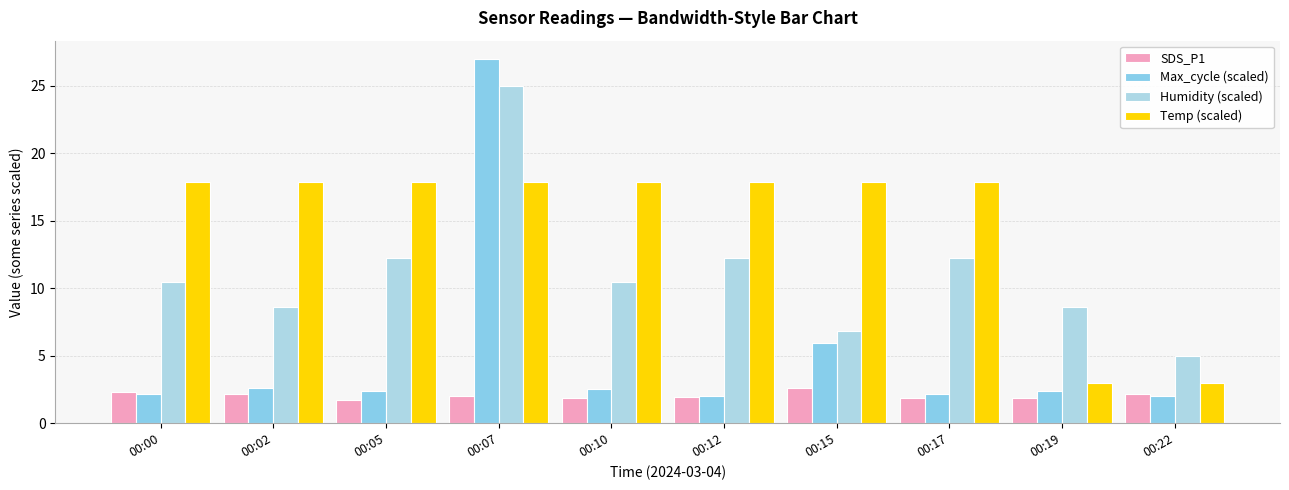

Is the value of SDS_P1 at 00:17 greater than the value of Temp (scaled) at 00:22?

No